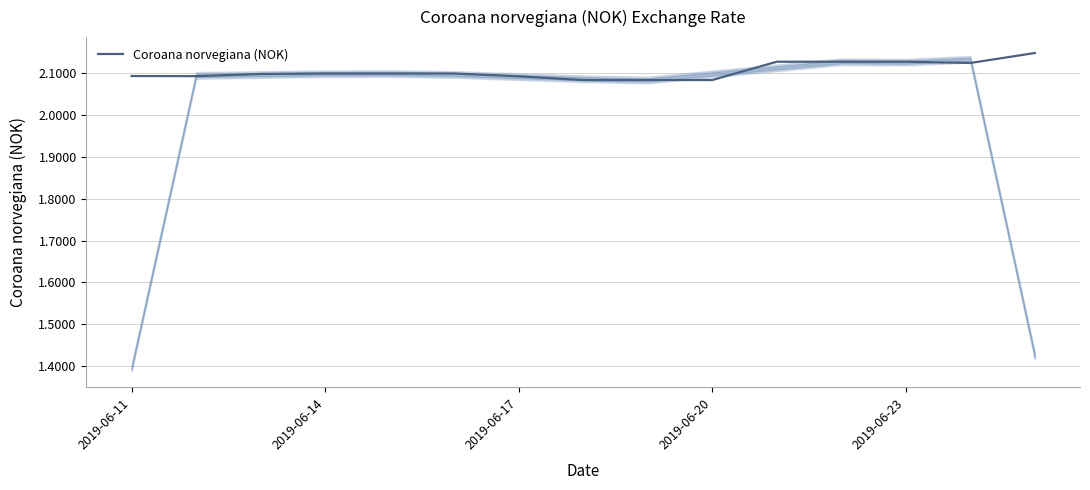

Is this an area chart (filled region under the line)?

No